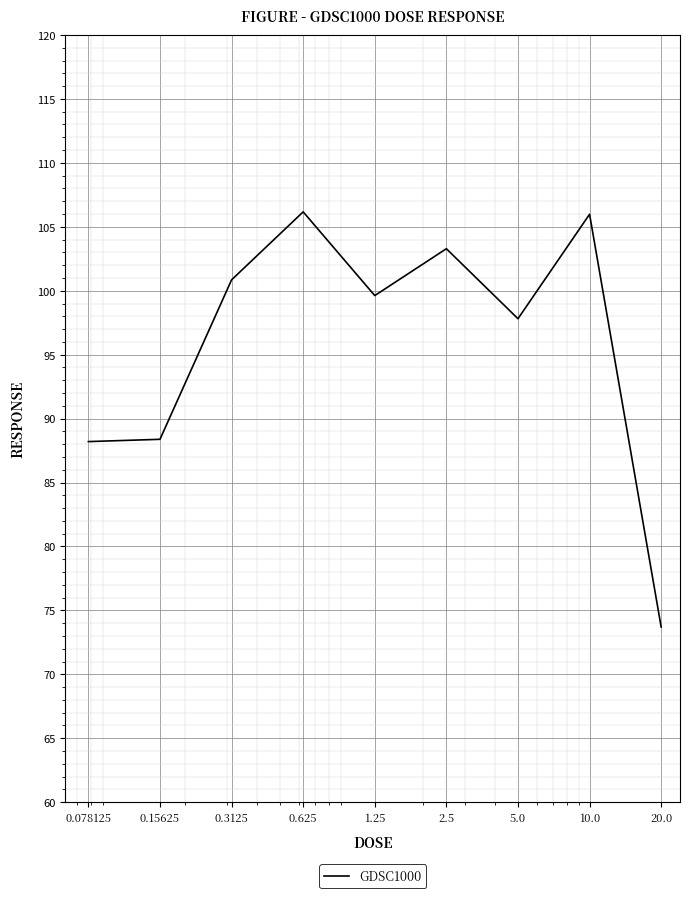

What is the minimum value shown in the chart?

73.7